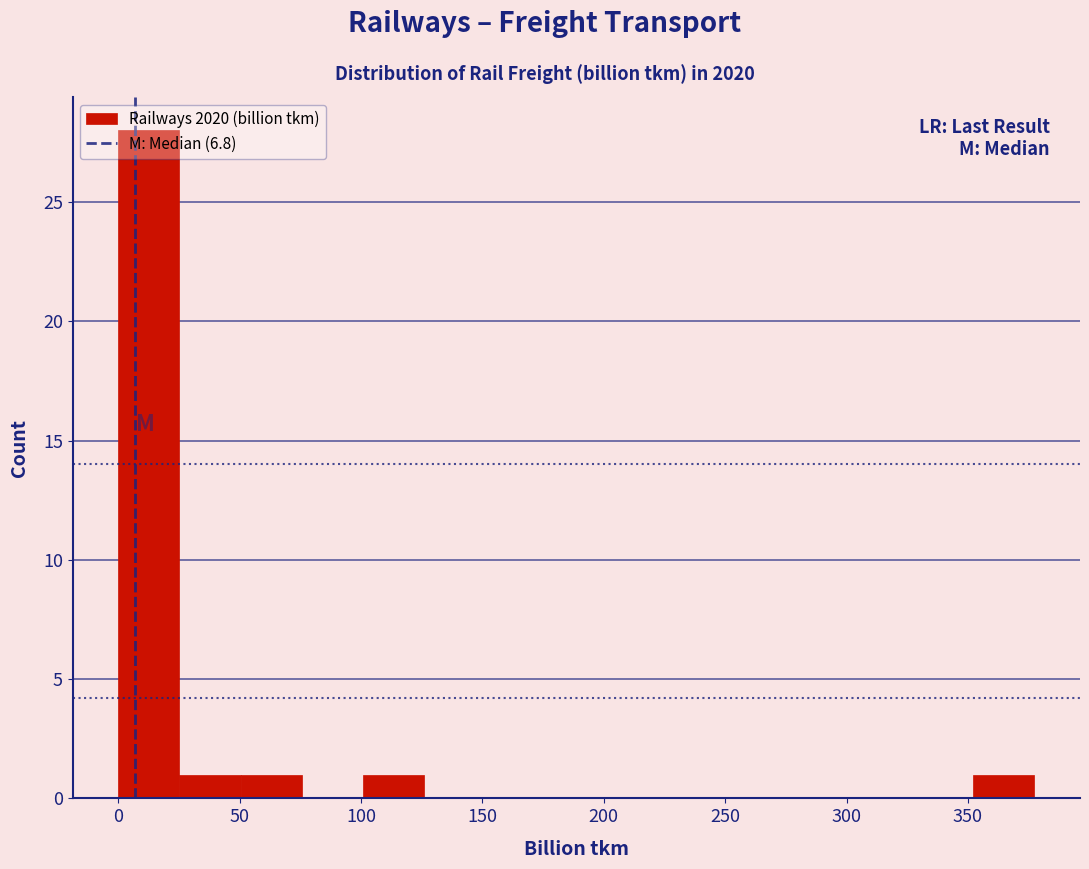

How tall is the bar that spans 25 to 50 on the x-axis? Neither the bar edges nor the heights are printed on the chart, so give them approximately, as read against the axes.

1